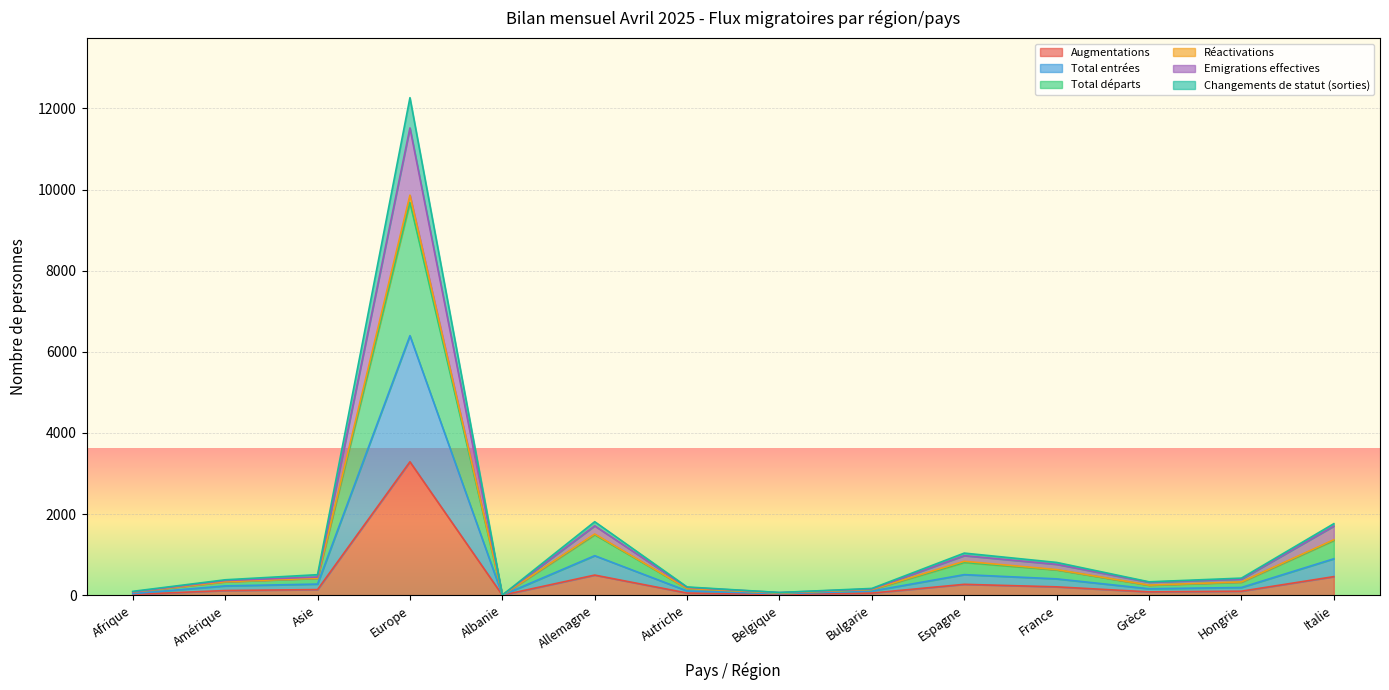

How many distinct data groups are displayed?

6